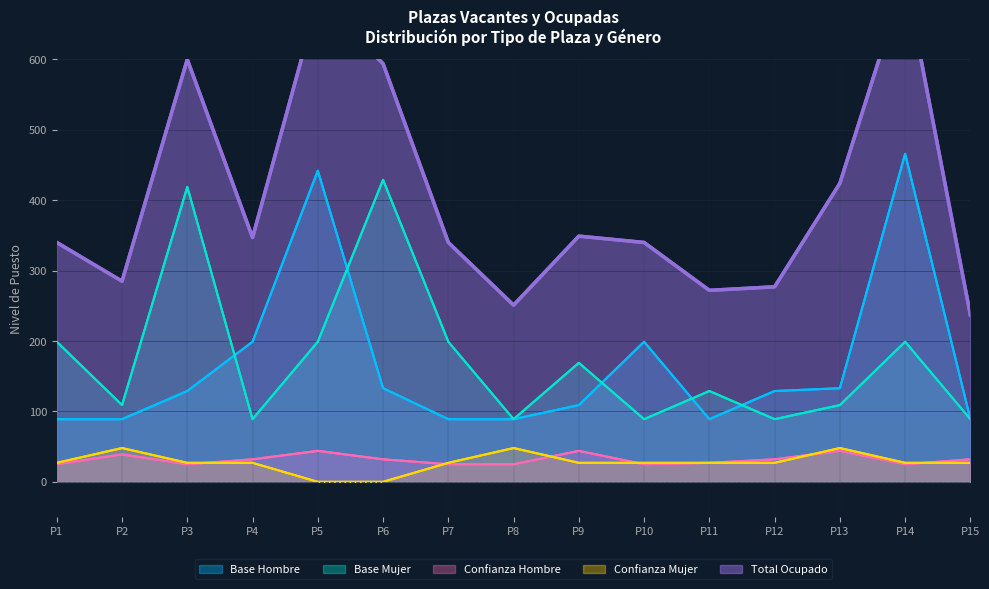

True or false: Base Mujer has more than 1 interior local peaks.

True